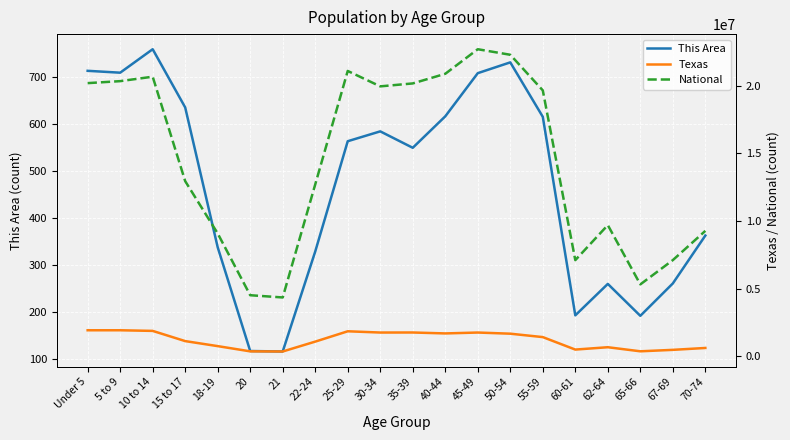

Where is This Area nearest to the value 437?

70-74